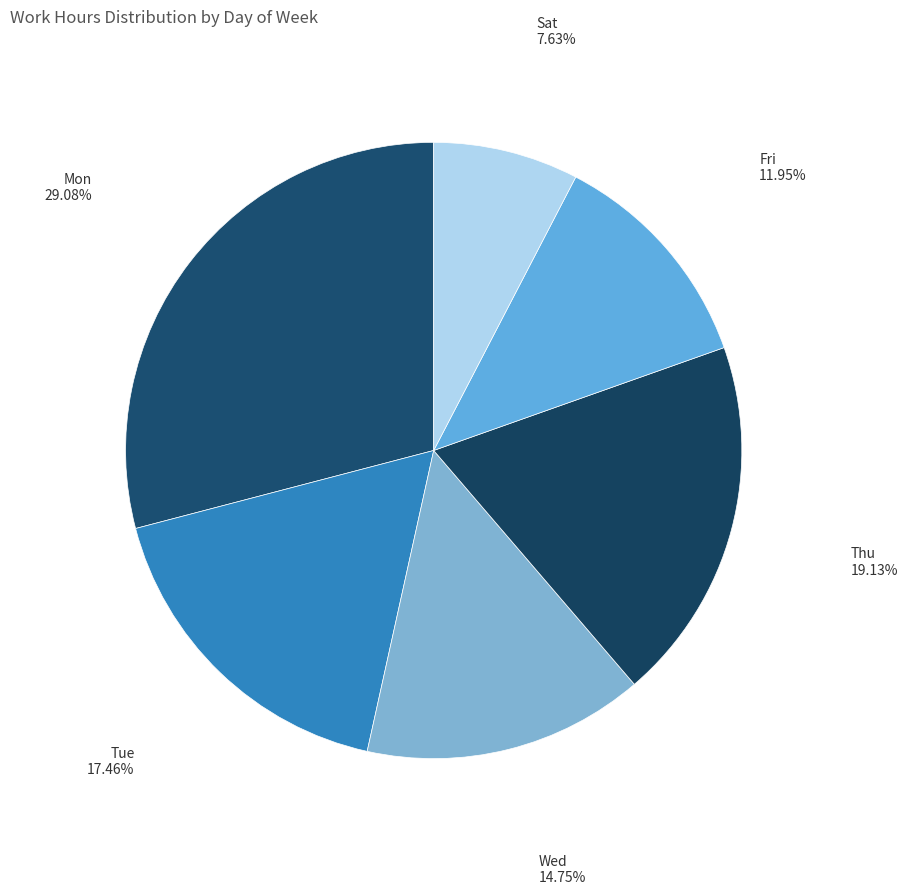

Count the number of slices in the pie.

6